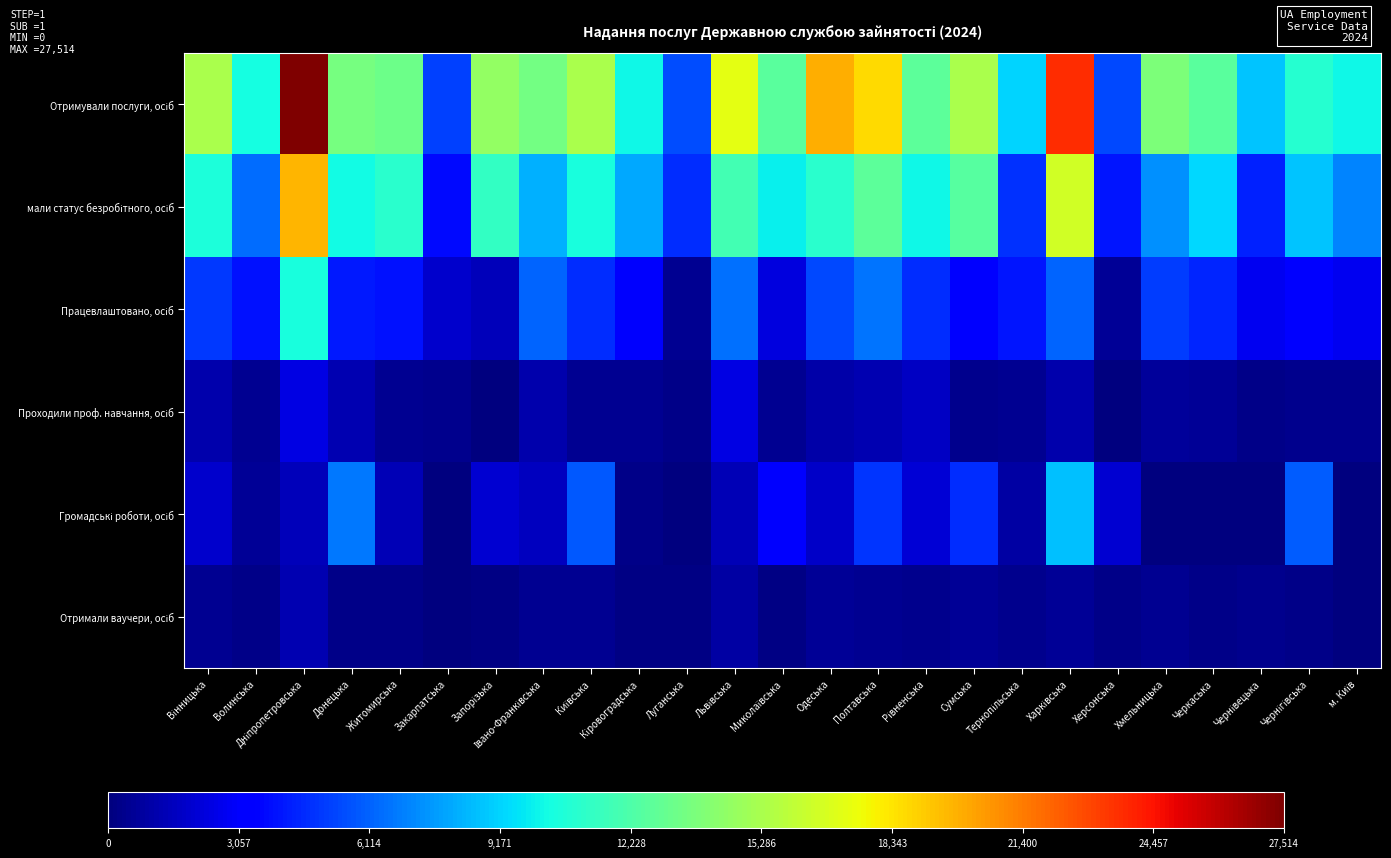

Which category has the highest value across all series?

Дніпропетровська